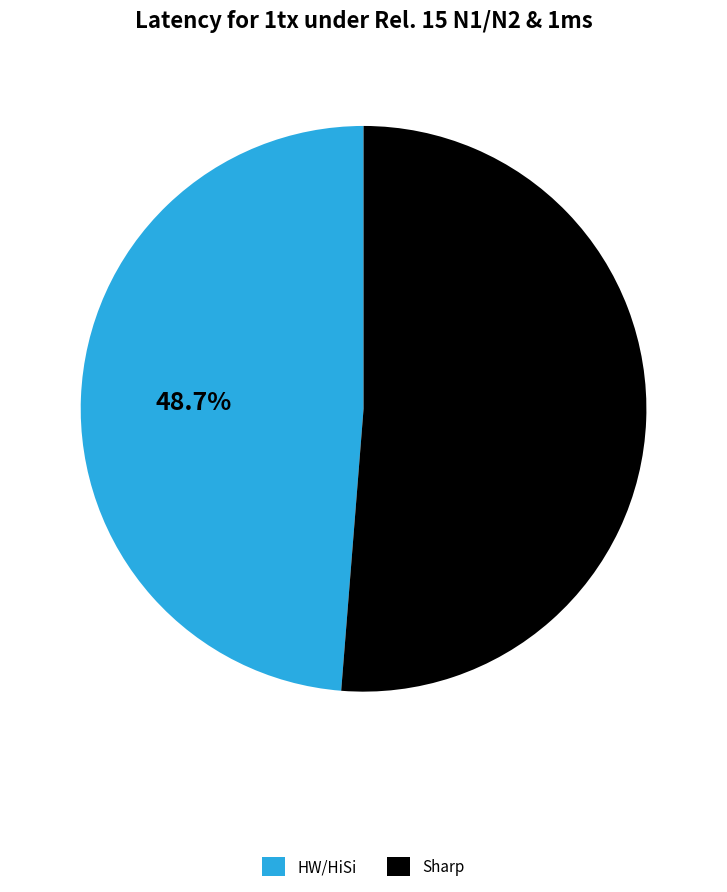

Does any single category account for the majority?

Yes